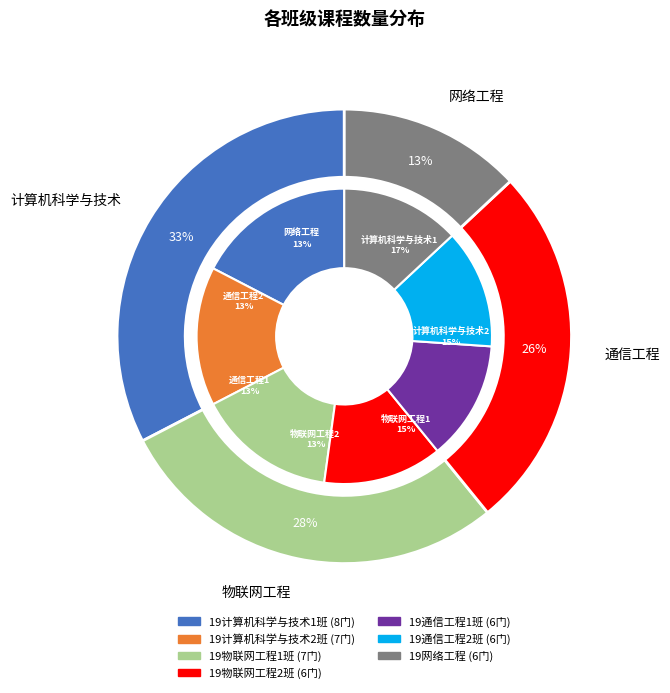

Does 19计算机科学与技术1班 represent more than half of the total?

No